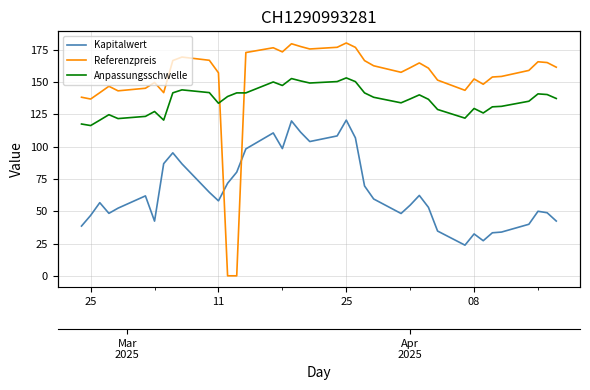

Which series has the largest range (max minus min)?

Referenzpreis